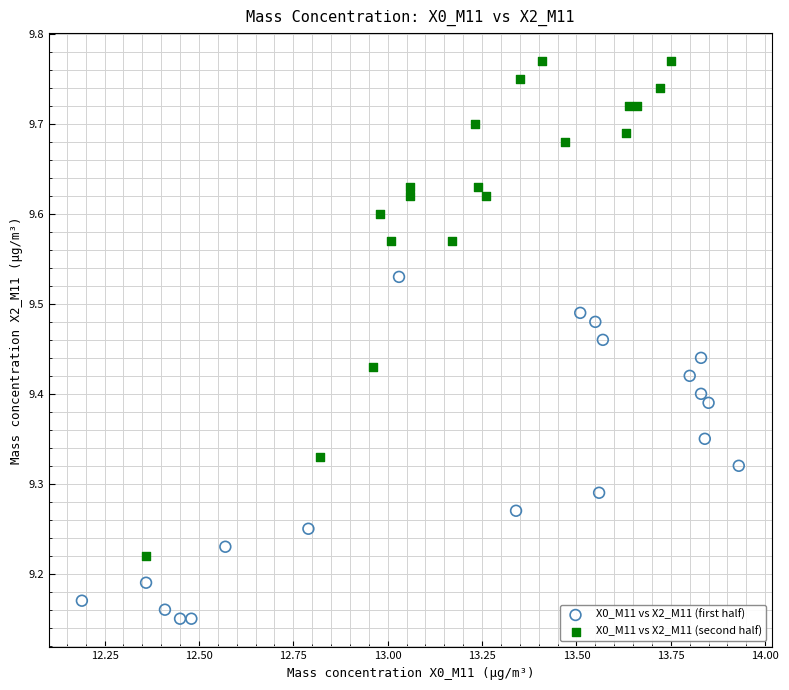

Which series has the widest spread of Y values?

X0_M11 vs X2_M11 (second half)